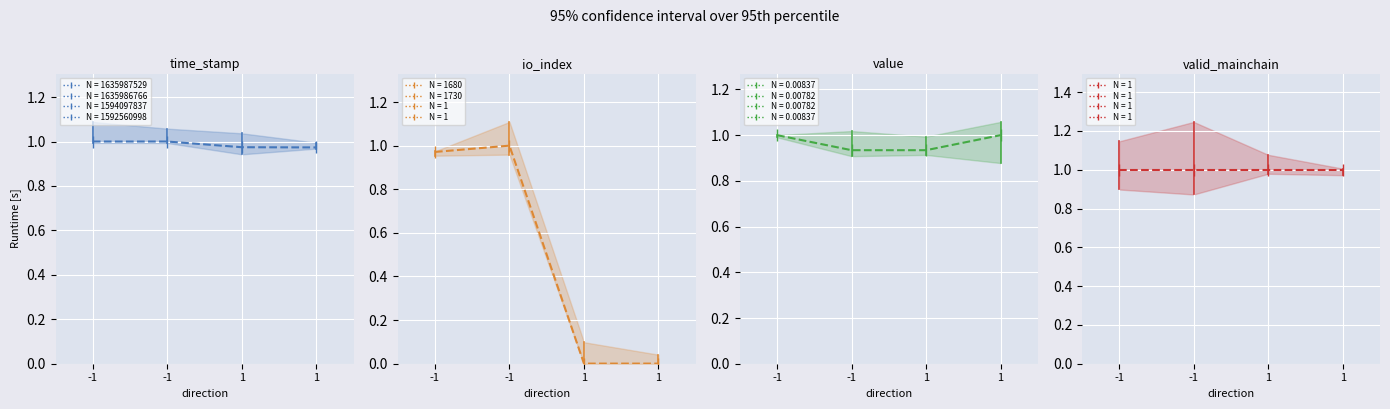

Which series changed the most between -1 and 1?

io_index